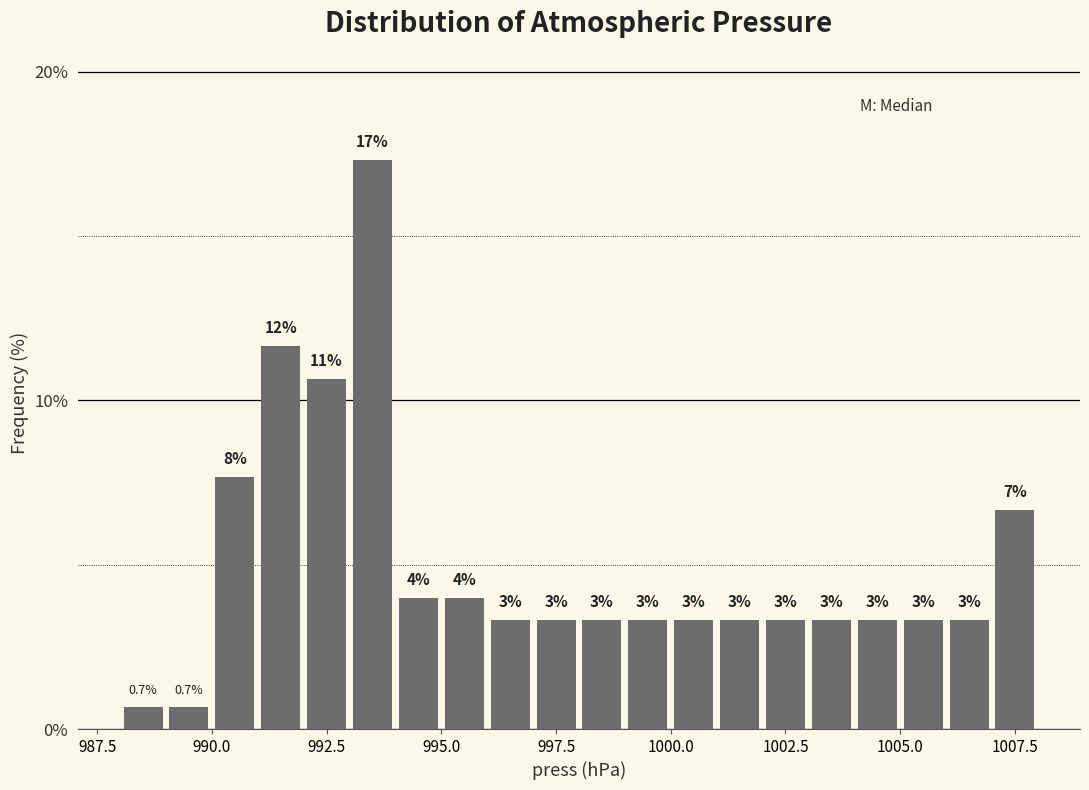

Around what value on the x-axis is the tallest bar? Give the approximate position of its centre, as read against the axis.

993.5